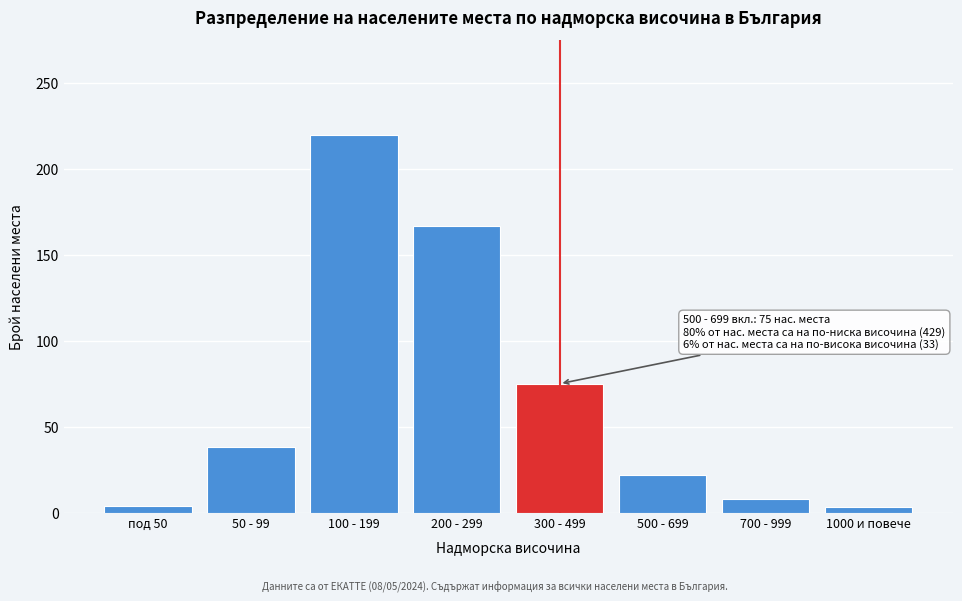

Is it true that the value at 100 - 199 is 220?

True